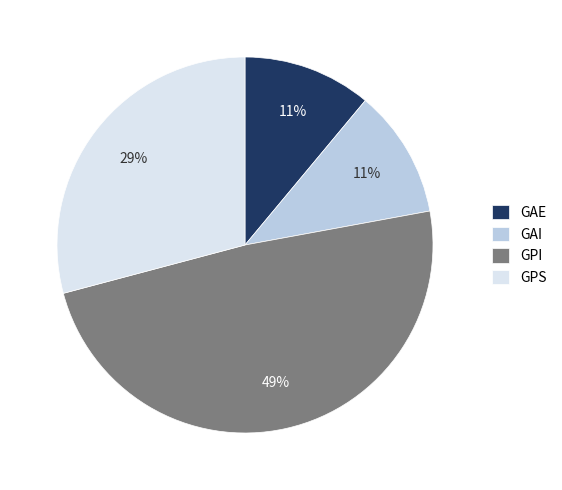

To the nearest percent, what is the difference between the GAE and GPI slice percentages?

38%